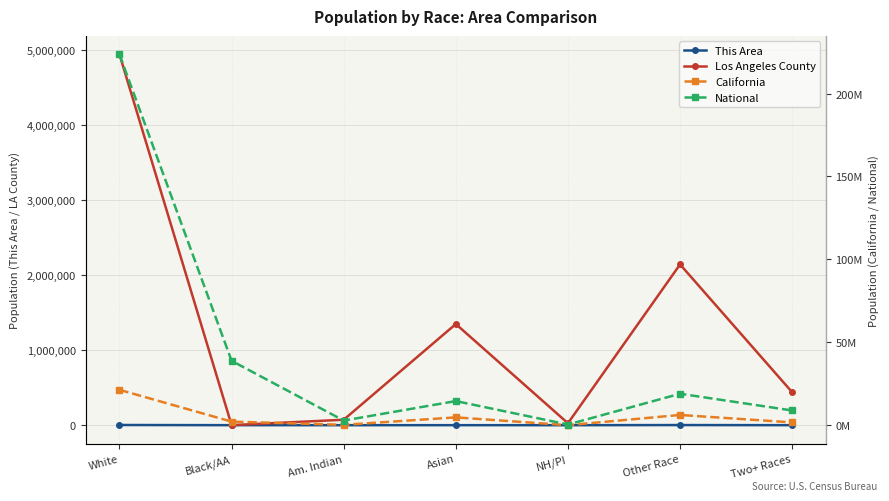

What is the average value of the This Area series?

779